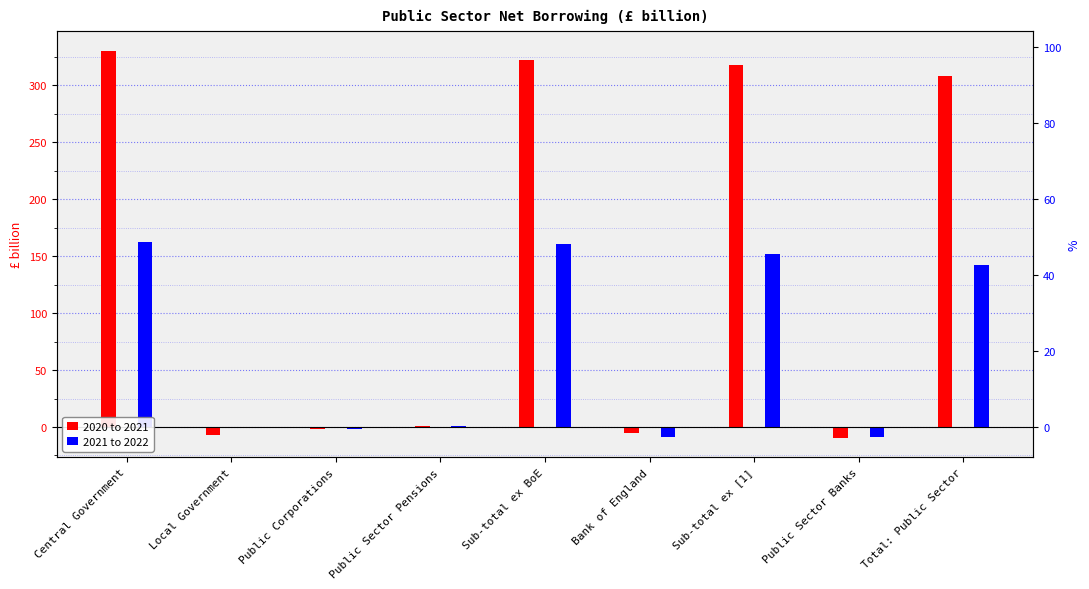

At which category is the sum across all series the highest?

Central Government